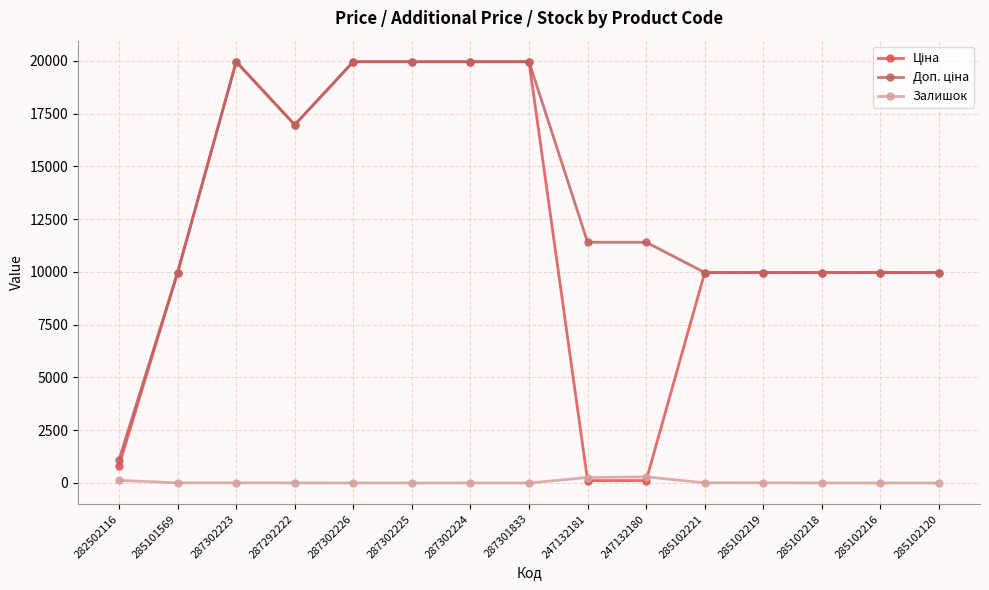

Does the chart display data point markers on the line(s)?

Yes